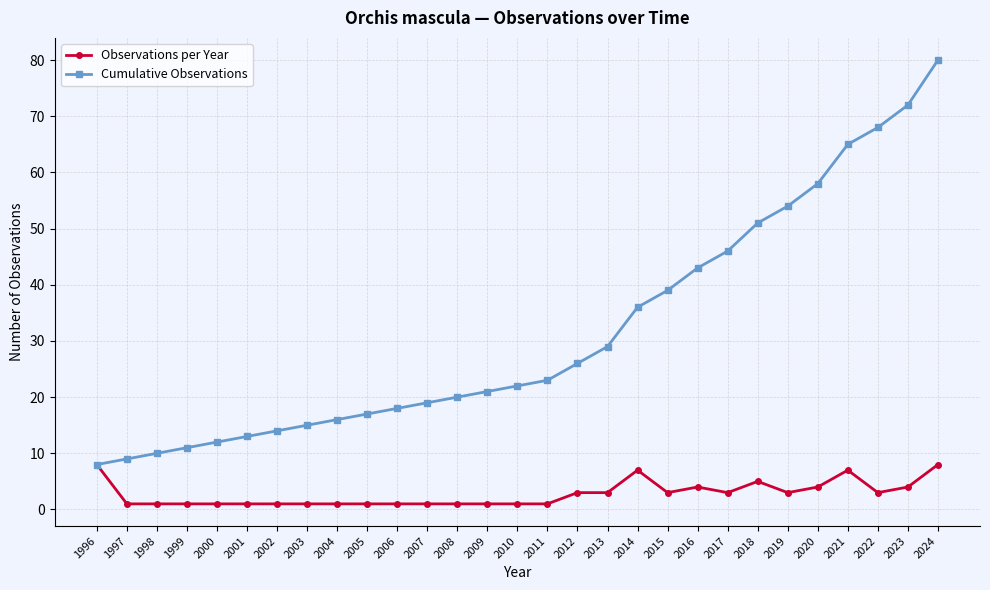

What is the average value of the Cumulative Observations series?

32